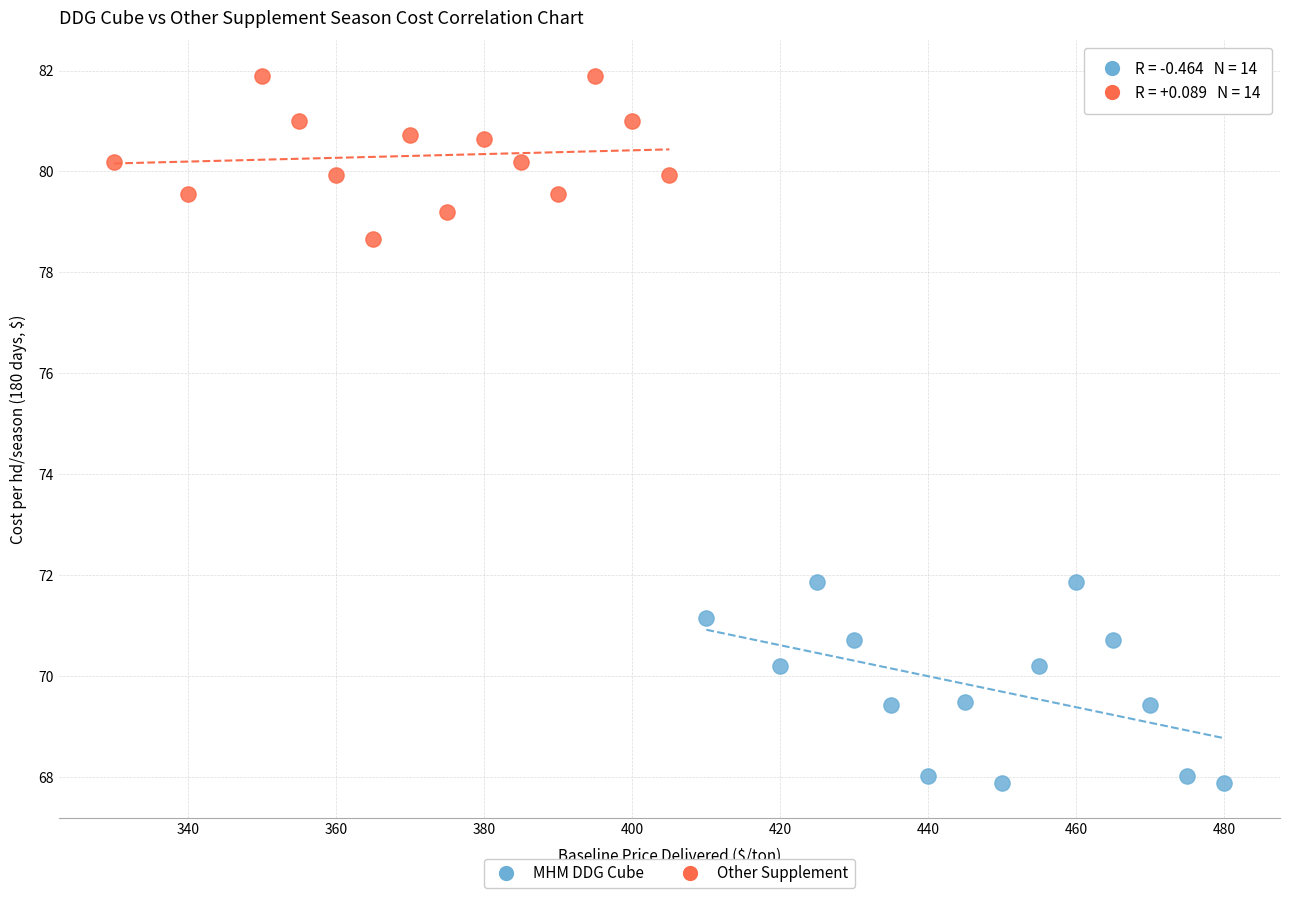

Which series reaches the minimum Y coordinate?

MHM DDG Cube